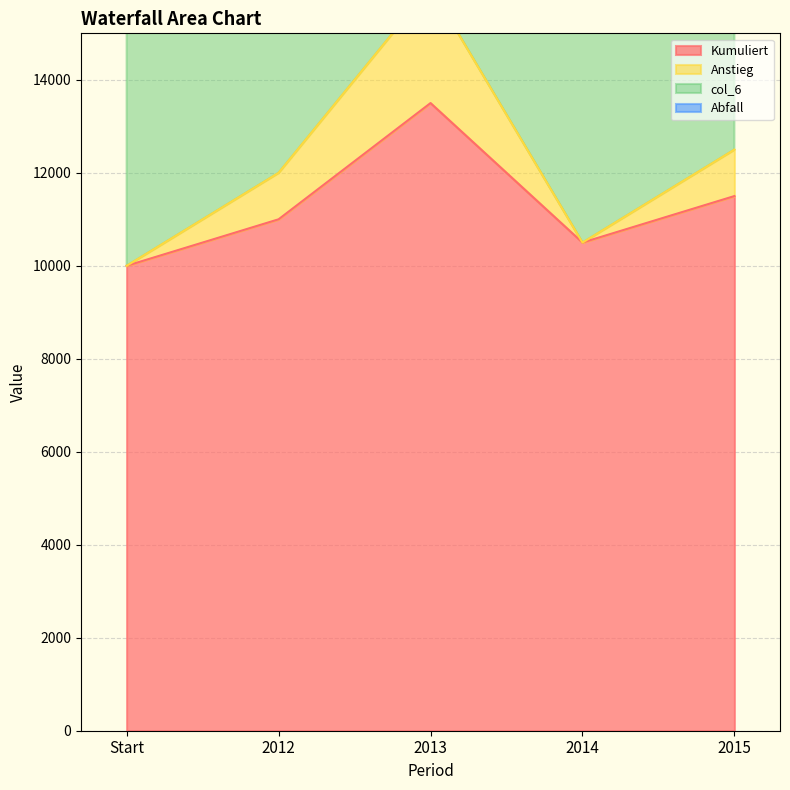

True or false: Anstieg and Kumuliert intersect in this chart.

False